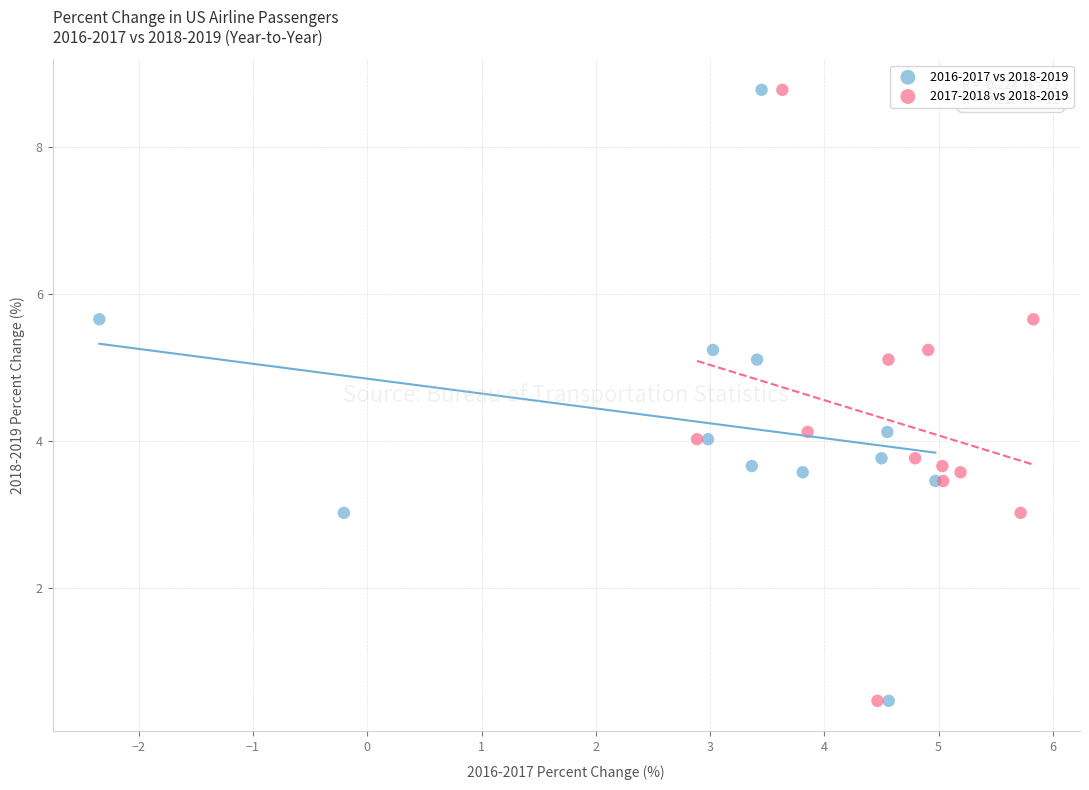

What are all the series names shown in the legend?

2016-2017 vs 2018-2019, 2017-2018 vs 2018-2019